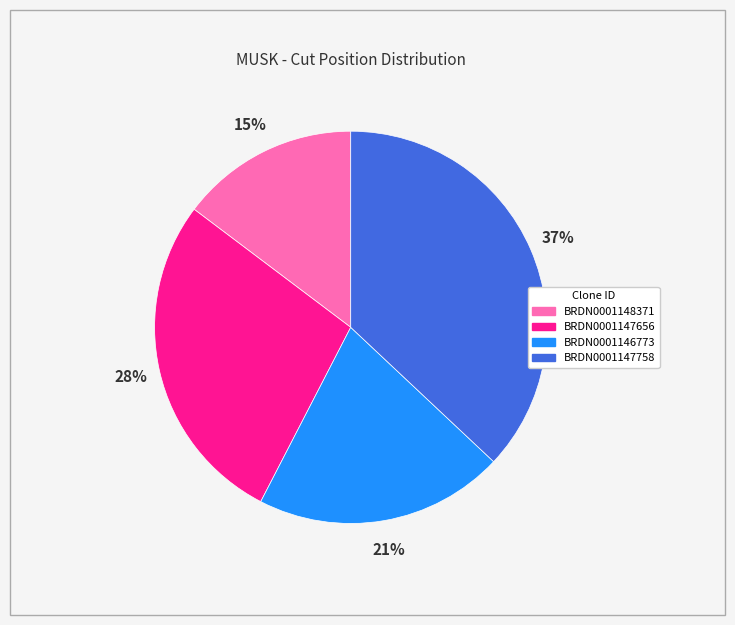

Which category has the smallest portion of the pie?

BRDN0001148371